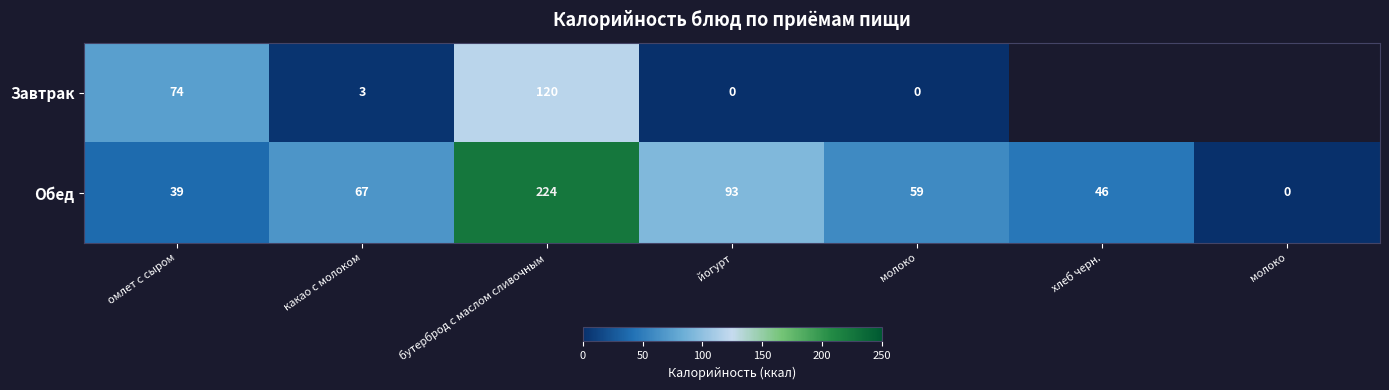

True or false: Обед has a value of 39.0 at омлет с сыром.

True